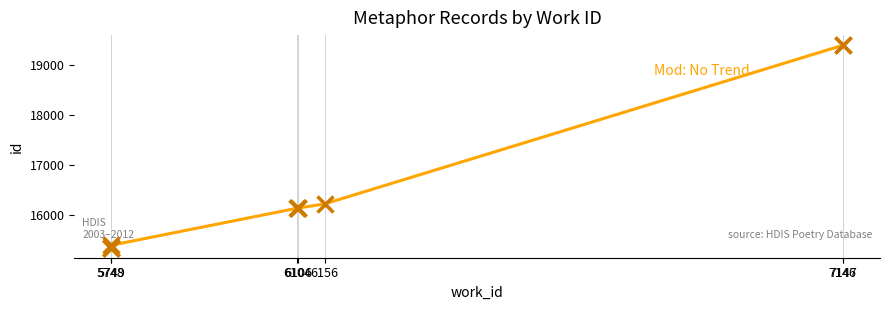

What Y value in the scatter plot is closest to 17372?

16220